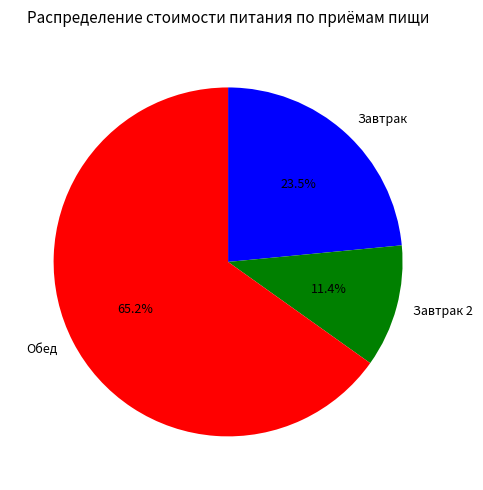

Between Обед and Завтрак 2, which is larger?

Обед